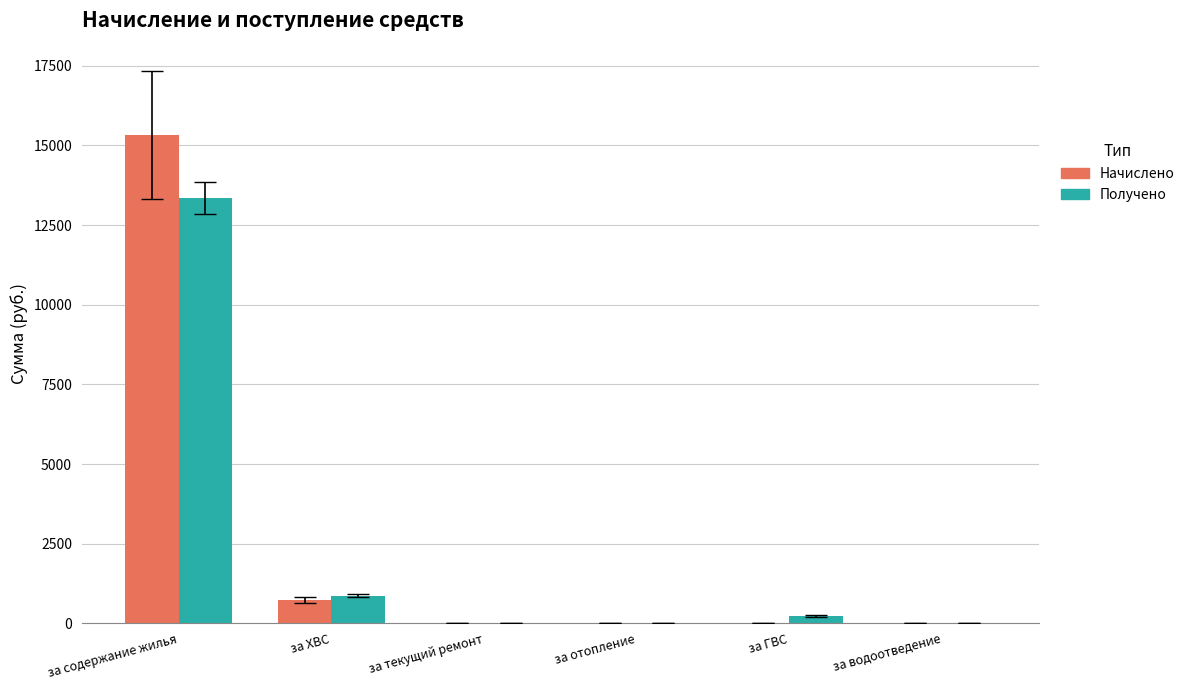

What is the spread (max minus min) of values at за ХВС?

143.3